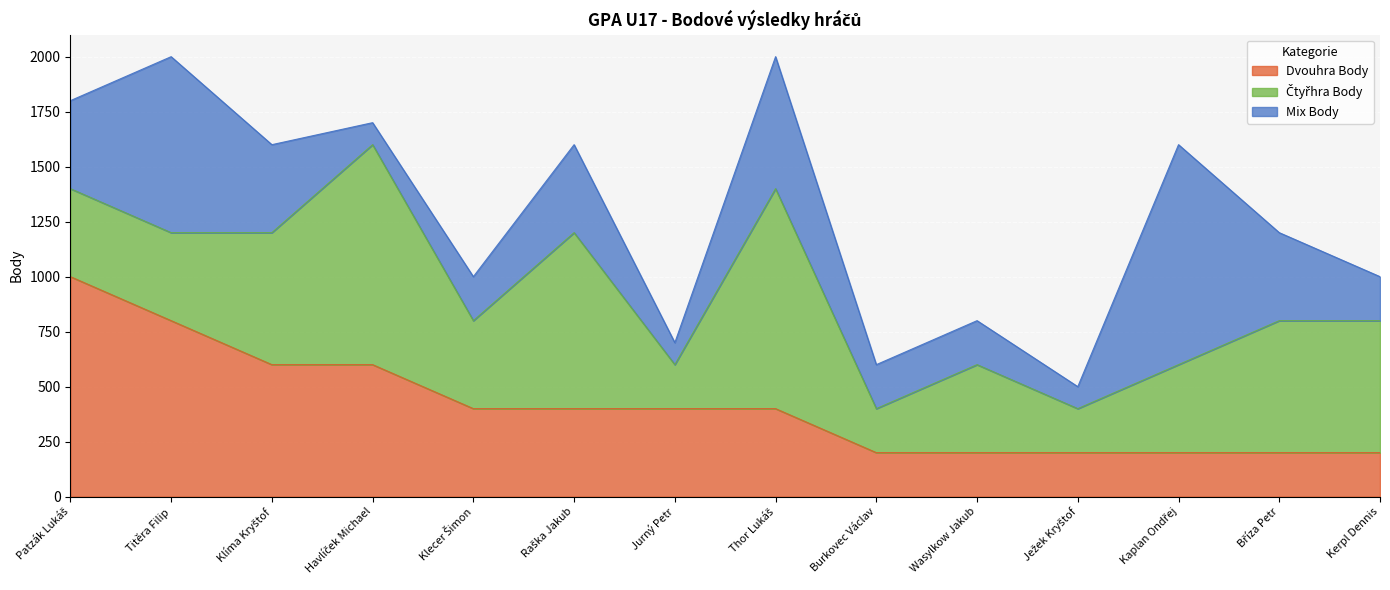

The Dvouhra Body series shows 600 at Havlíček Michael. True or false?

True